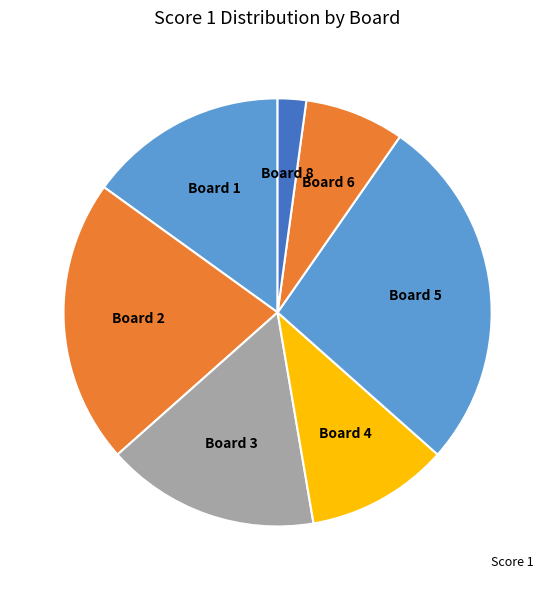

How many slices are in this pie chart?

7